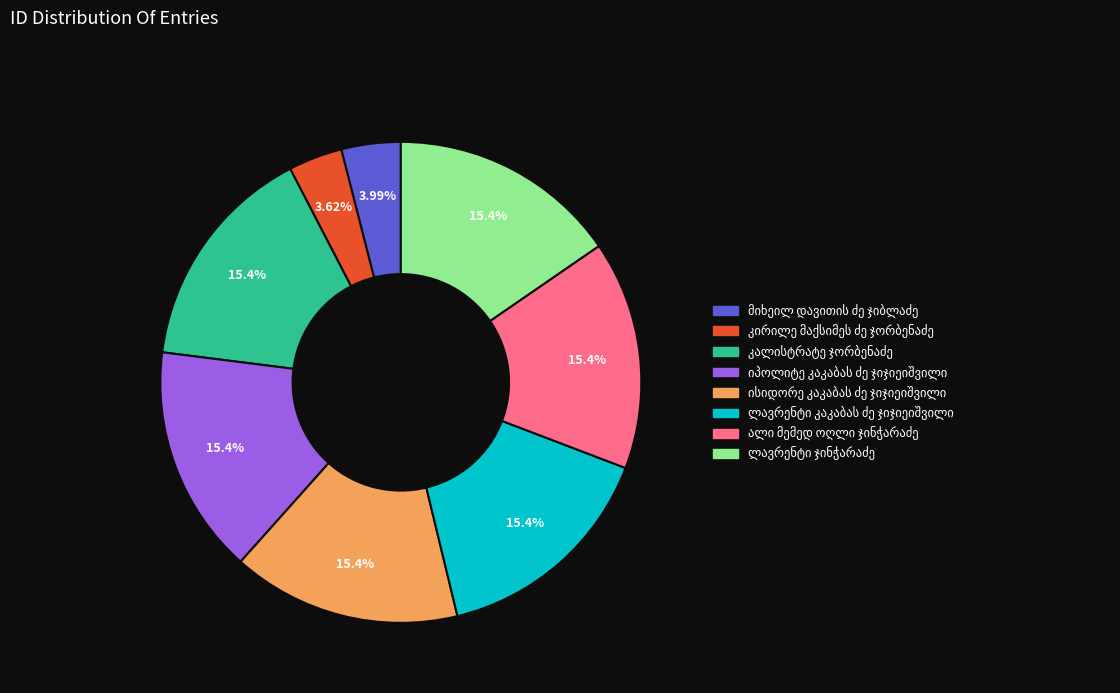

Does any single category account for the majority?

No